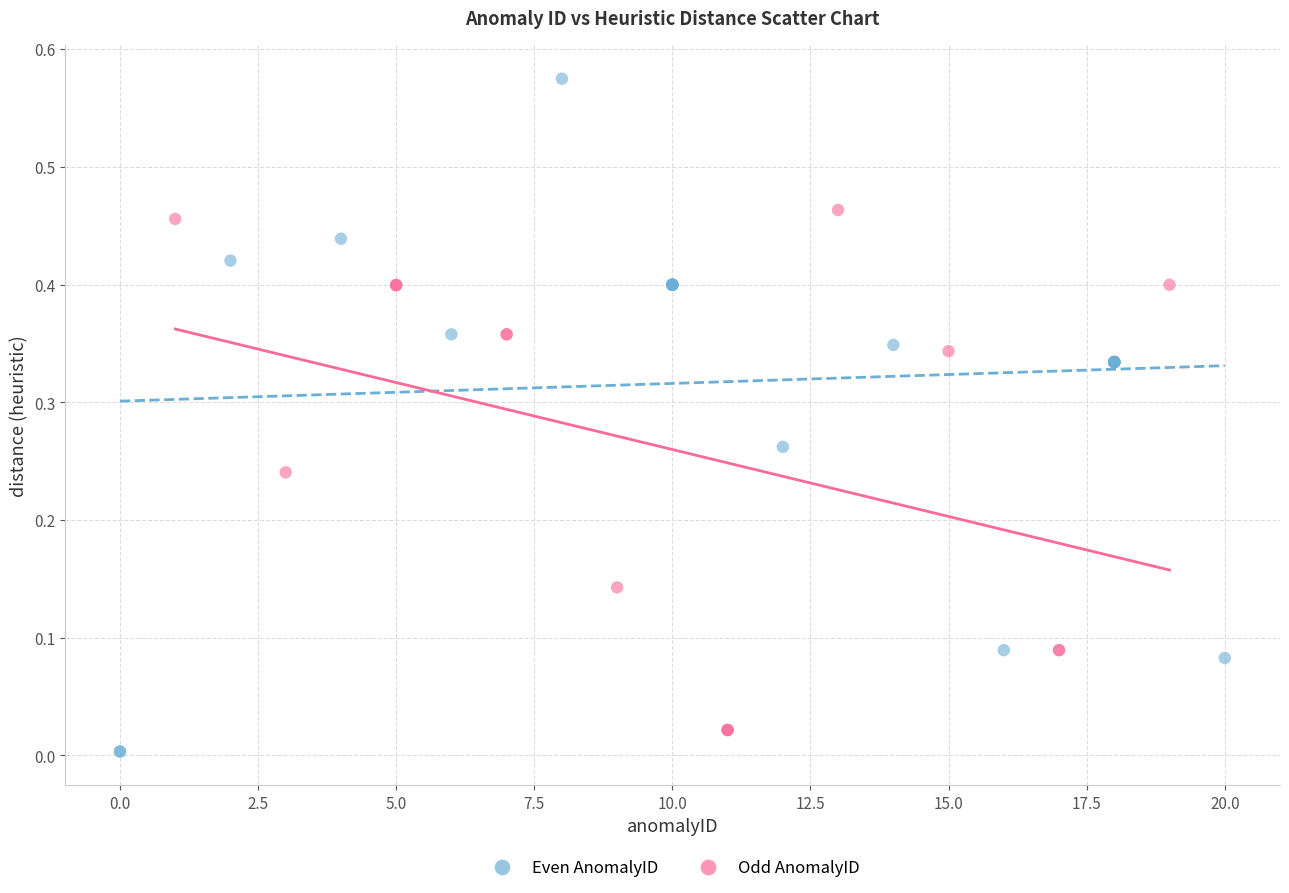

Which series reaches the maximum Y coordinate?

Even AnomalyID